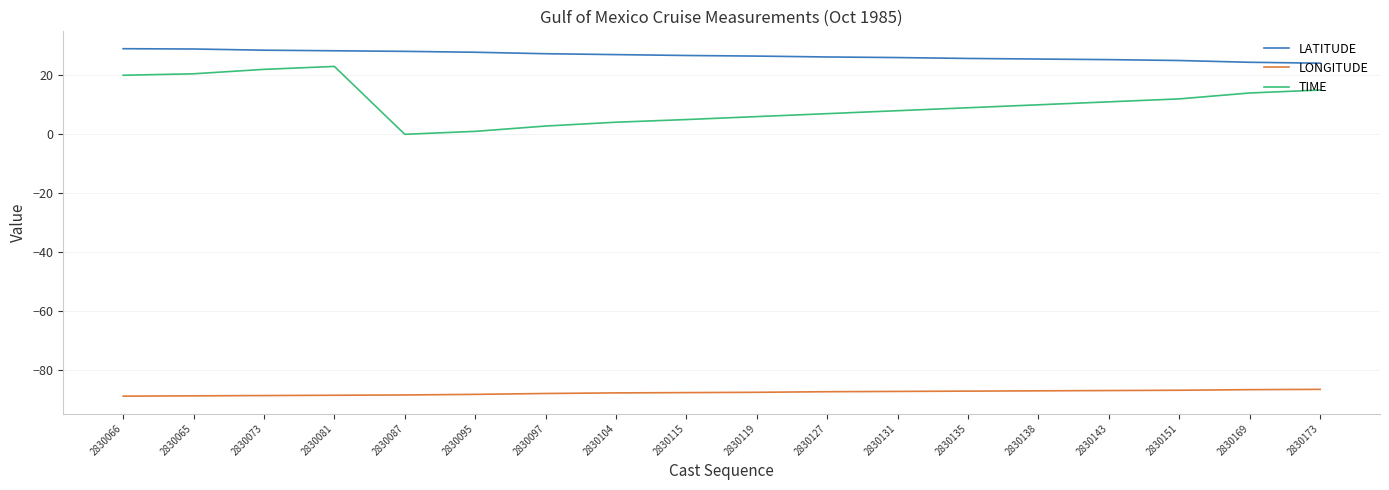

Which series has the largest total across all categories?

LATITUDE